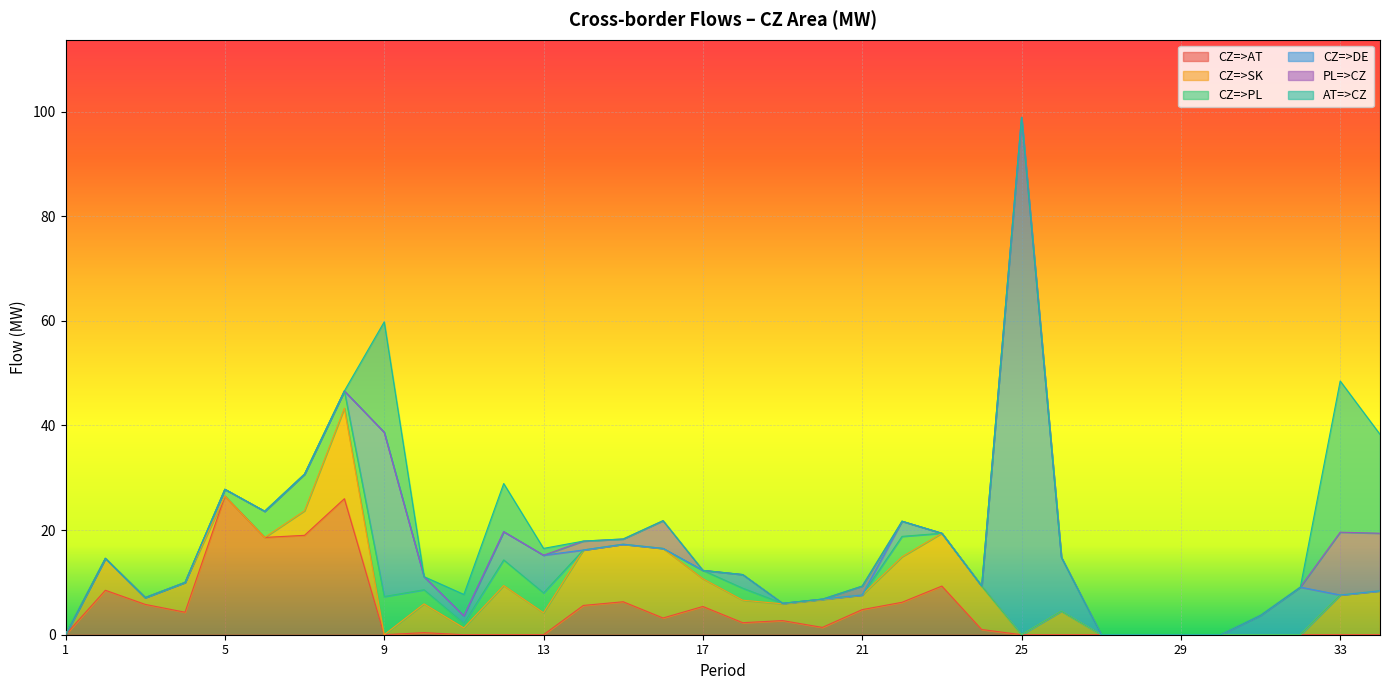

At which category is the sum across all series the highest?

25